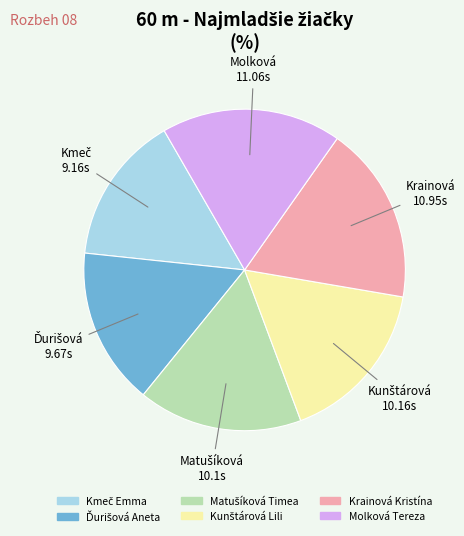

Does Molková Tereza represent more than half of the total?

No